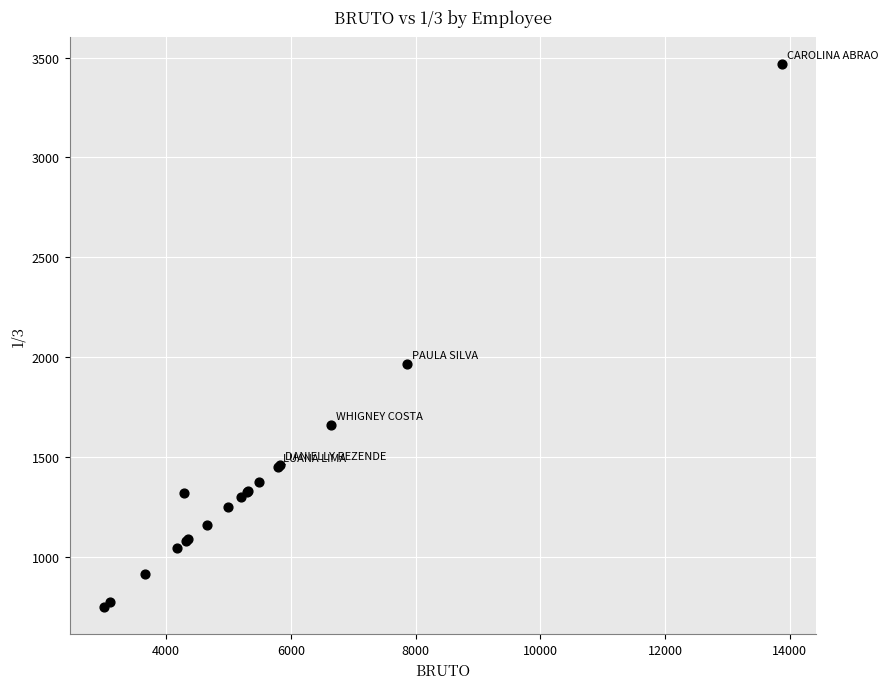

What Y value in the scatter plot is closest to 2108?

1964.8